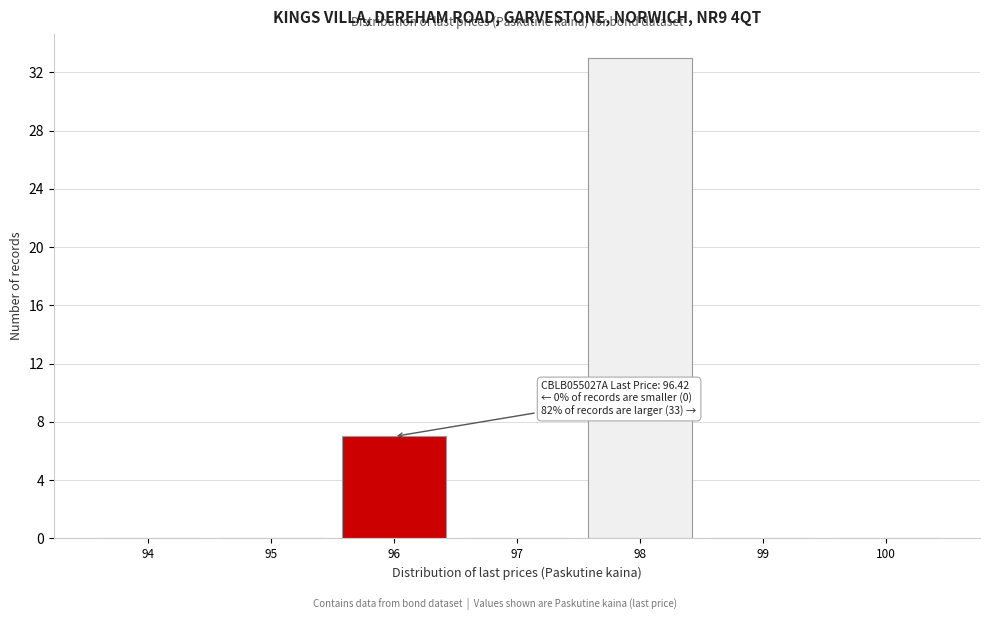

Reading right to left, transcribe all the data shown in this chart.

100=0	99=0	98=33	97=0	96=7	95=0	94=0